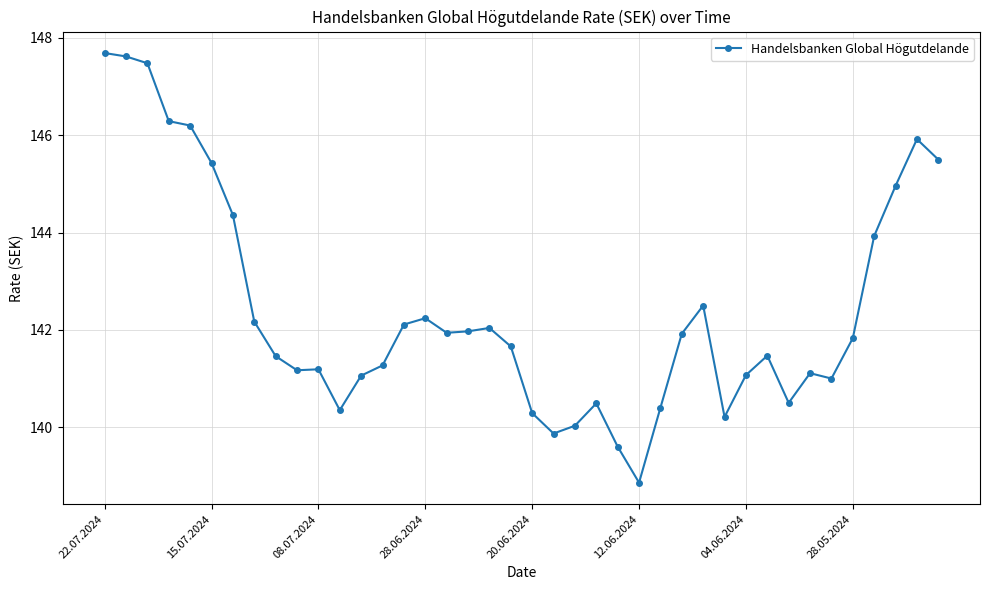

What is the difference between the maximum and minimum values?

8.8